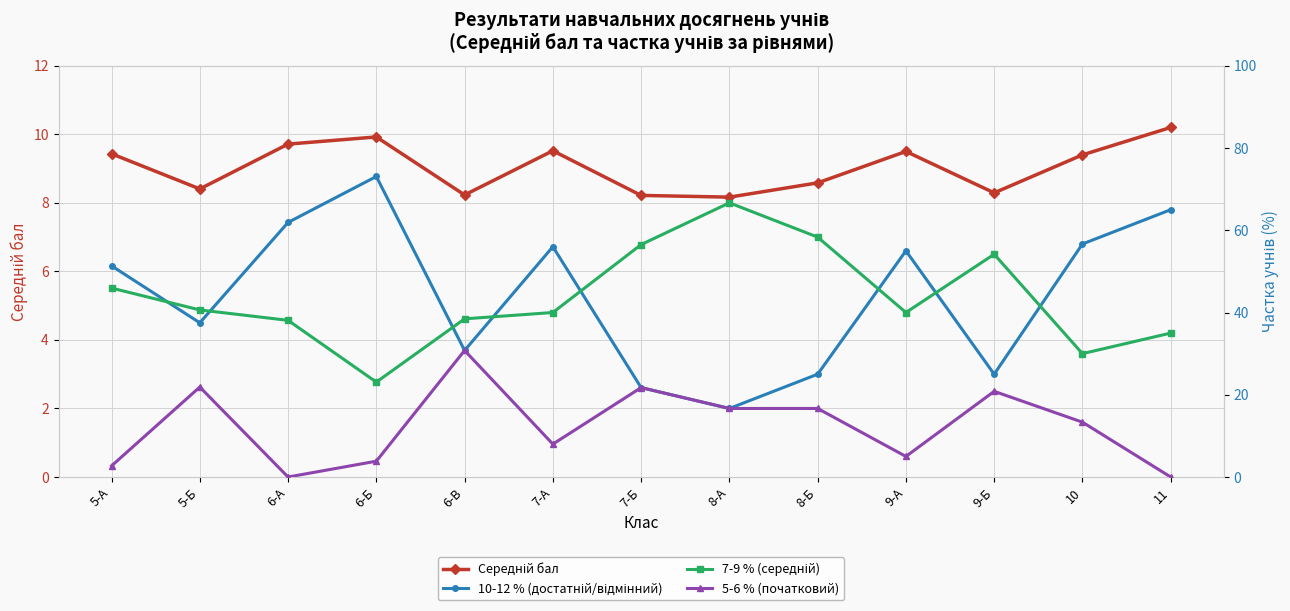

At which category is the sum across all series the highest?

7-А